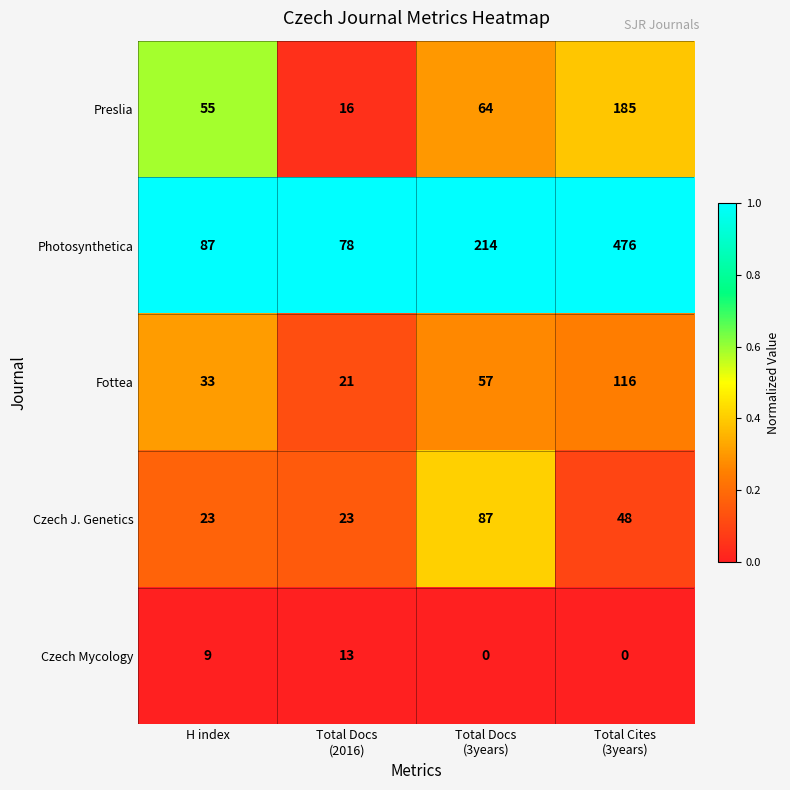

How many categories are shown in the chart?

4